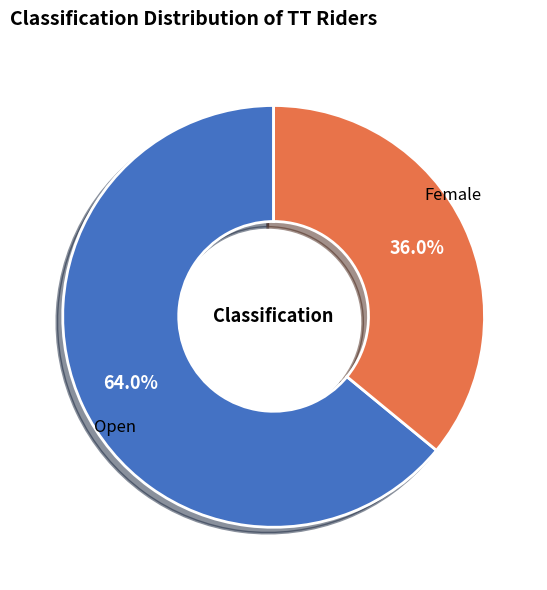

Does any single category account for the majority?

Yes